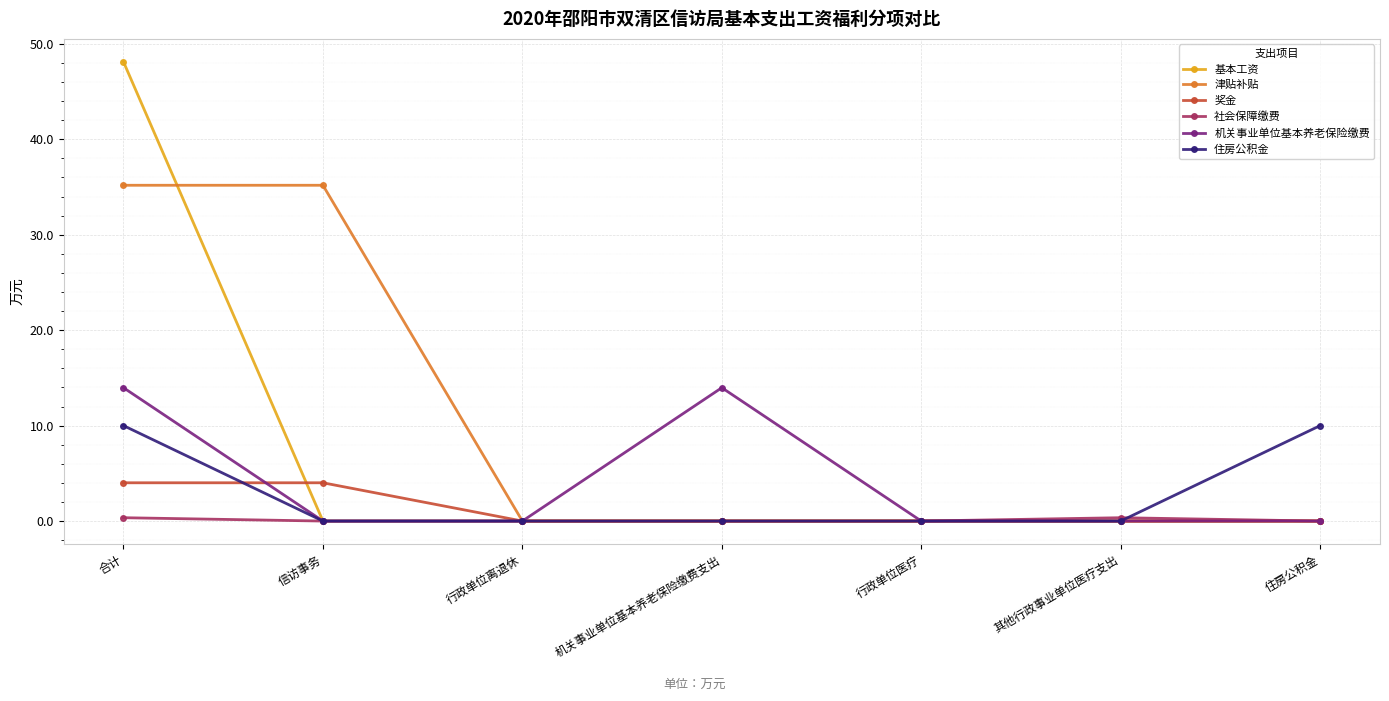

Which category has the highest value across all series?

合计